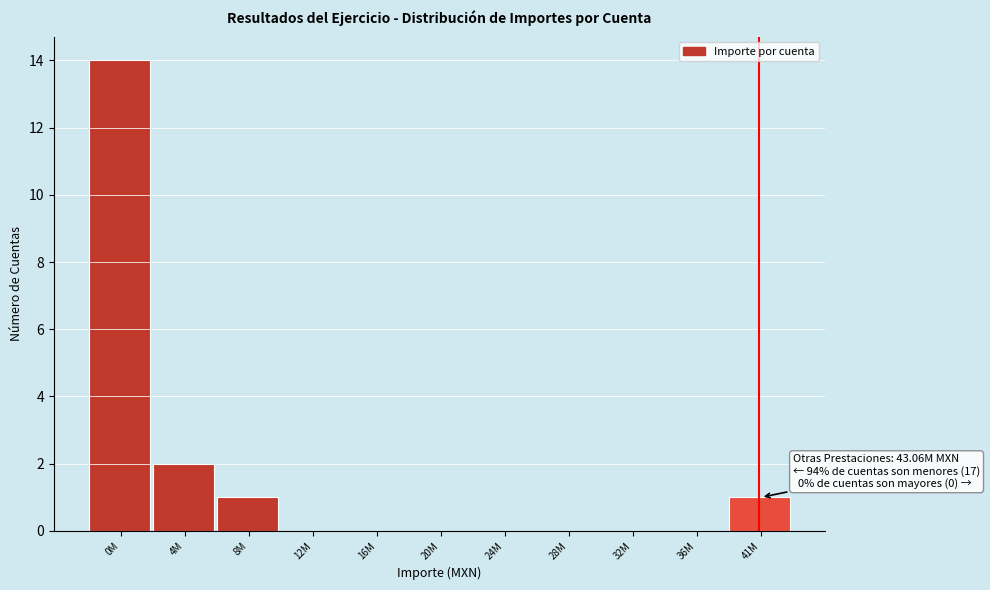

Reading left to right, list all the values displayed in this chart.

0M=14	4M=2	8M=1	12M=0	16M=0	20M=0	24M=0	28M=0	32M=0	36M=0	41M=1